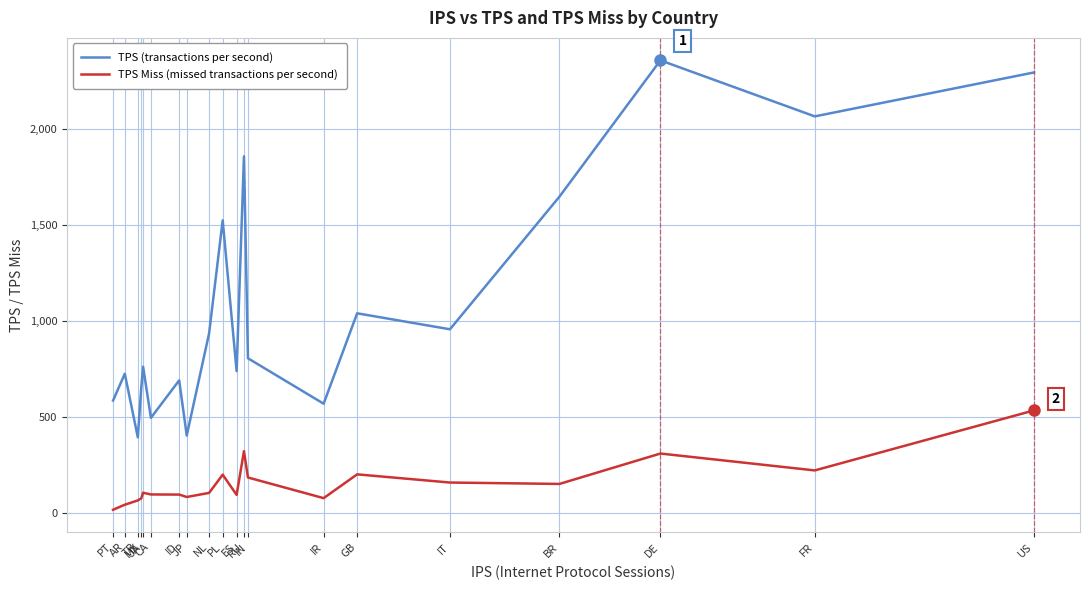

List the series in order of their overall mean, lowest first.

TPS Miss (missed transactions per second), TPS (transactions per second)